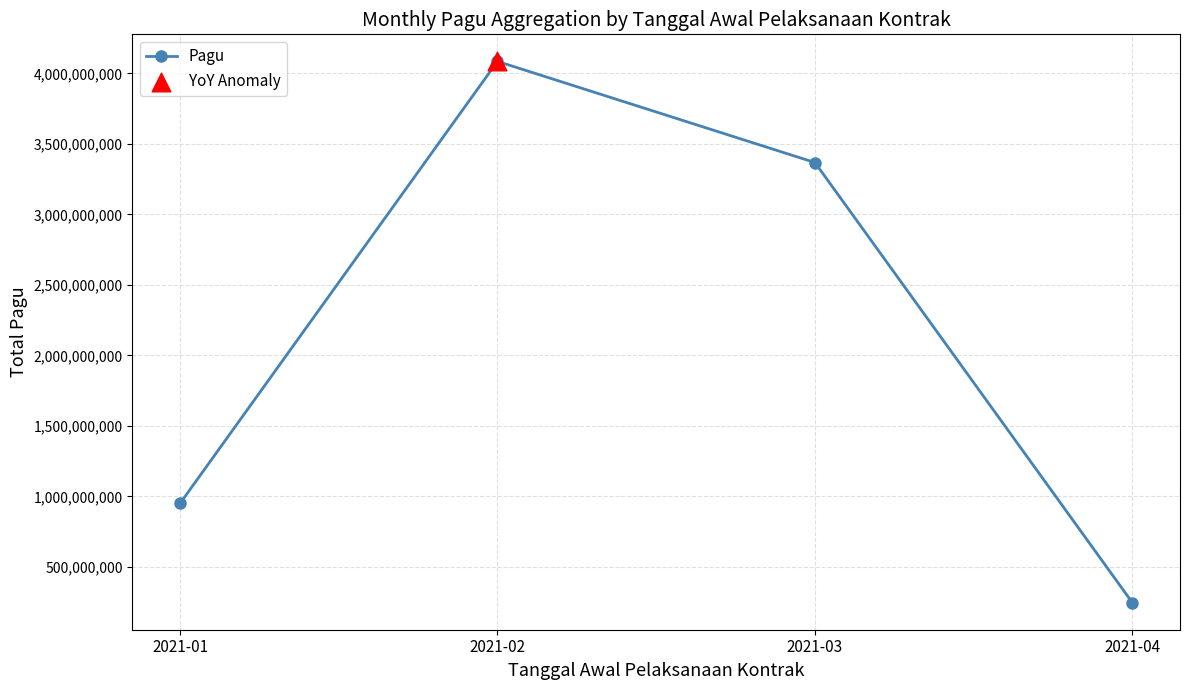

Between 2021-02 and 2021-03, which is larger?

2021-02